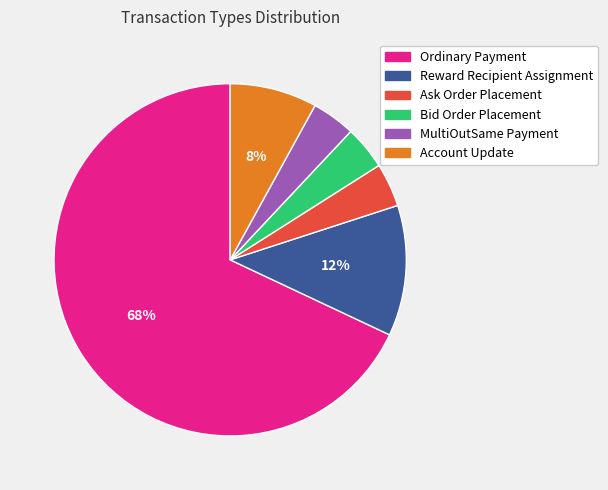

Is there any slice that represents more than half of the pie?

Yes